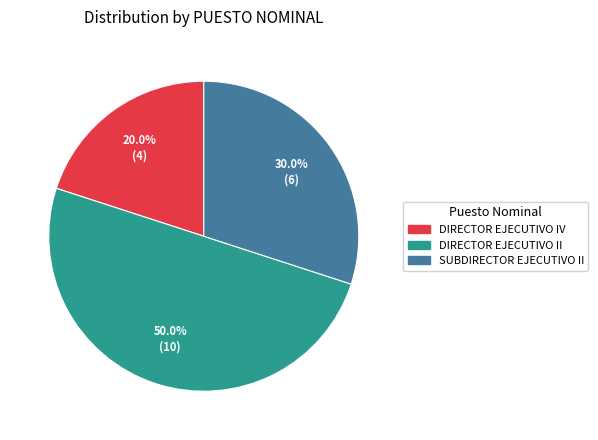

What portion of the pie excludes SUBDIRECTOR EJECUTIVO II?

70.0%